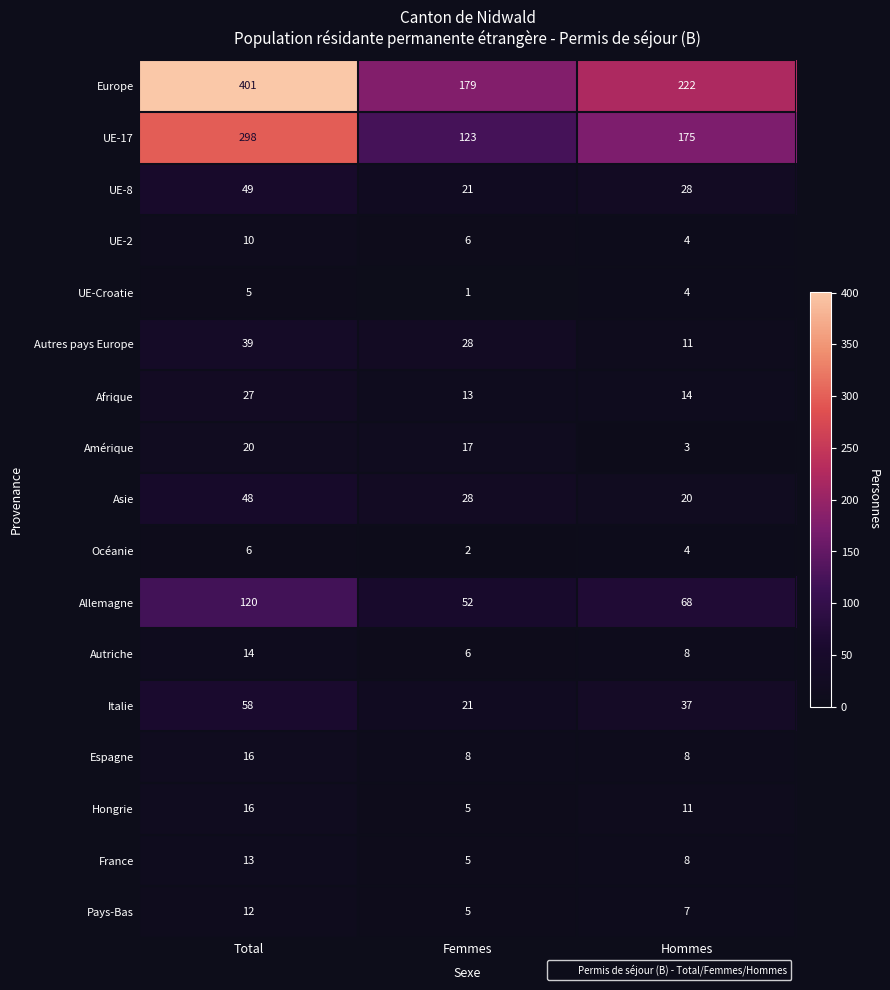

The value of Océanie at Femmes is 3. True or false?

False